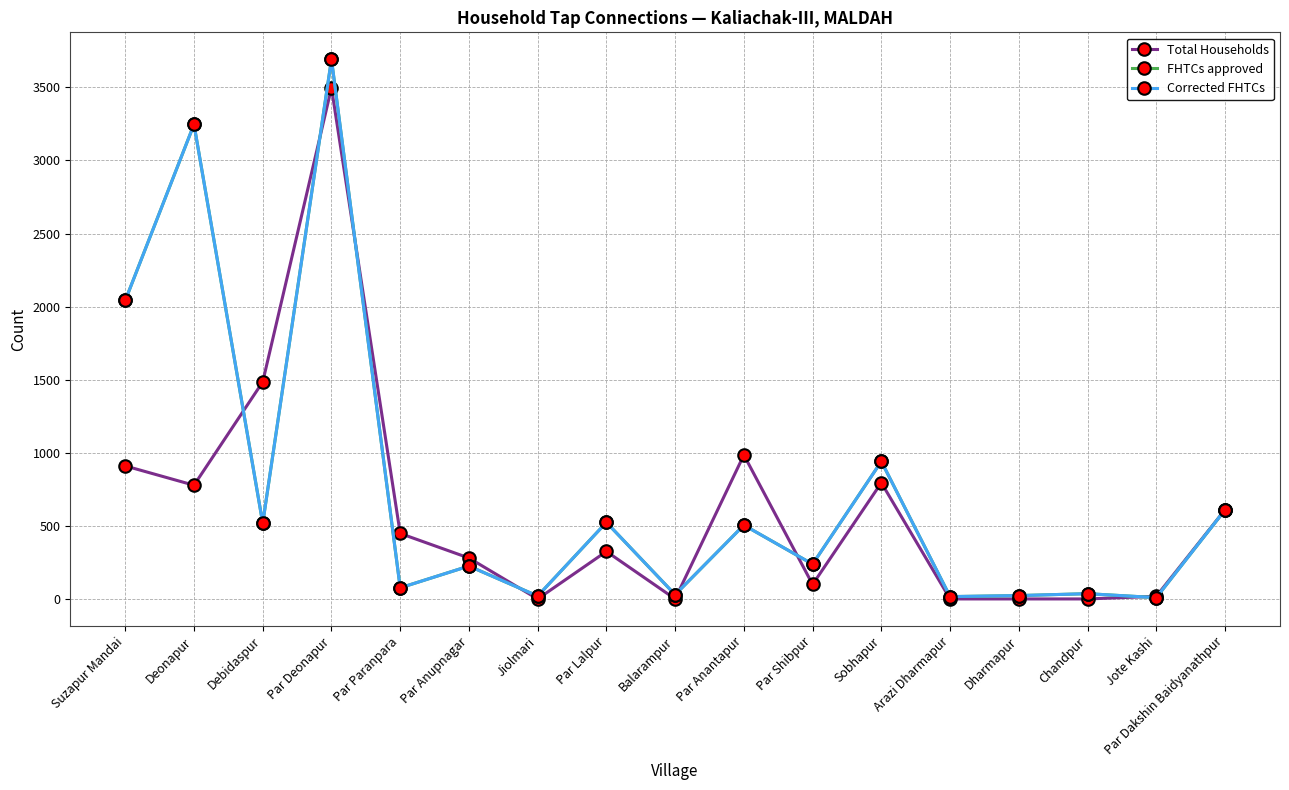

Is this an area chart (filled region under the line)?

No